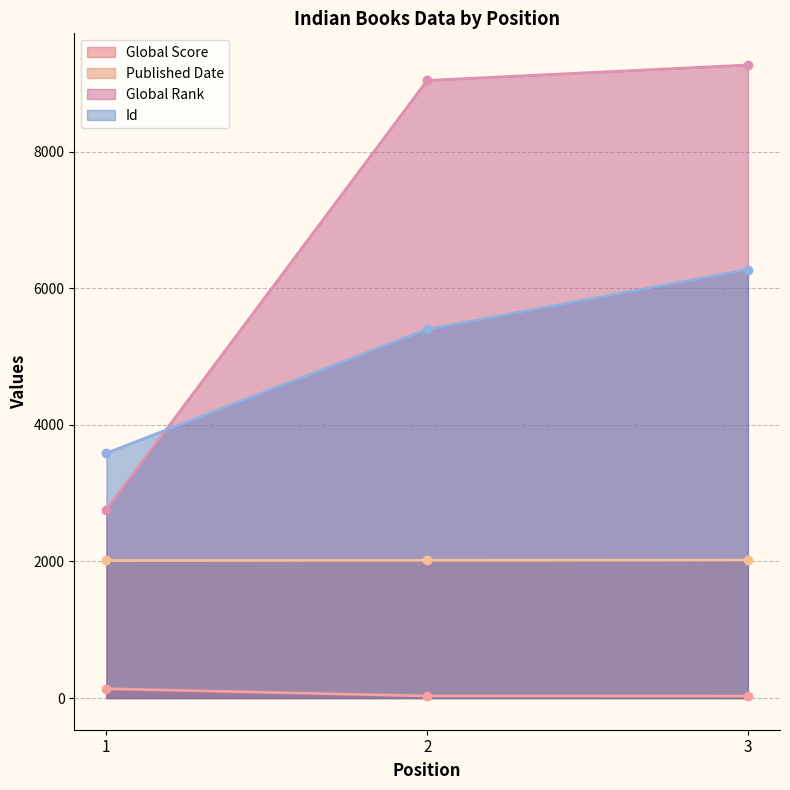

What is the total value across all series at 3?

17589